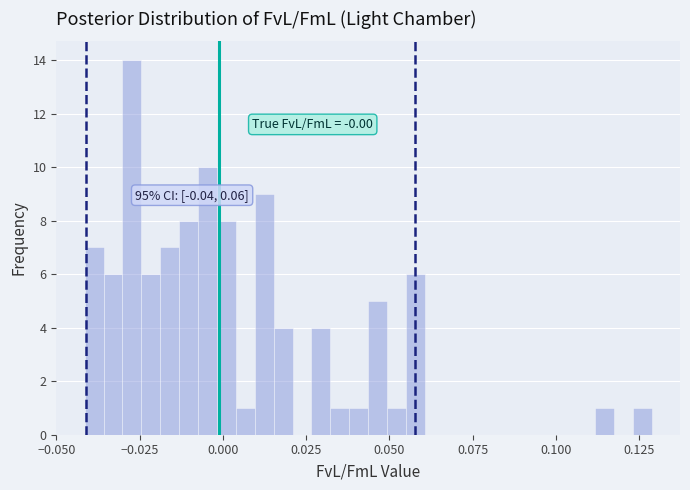

Read against the x-axis, roughly where is the centre of the tallest bar?

-0.025